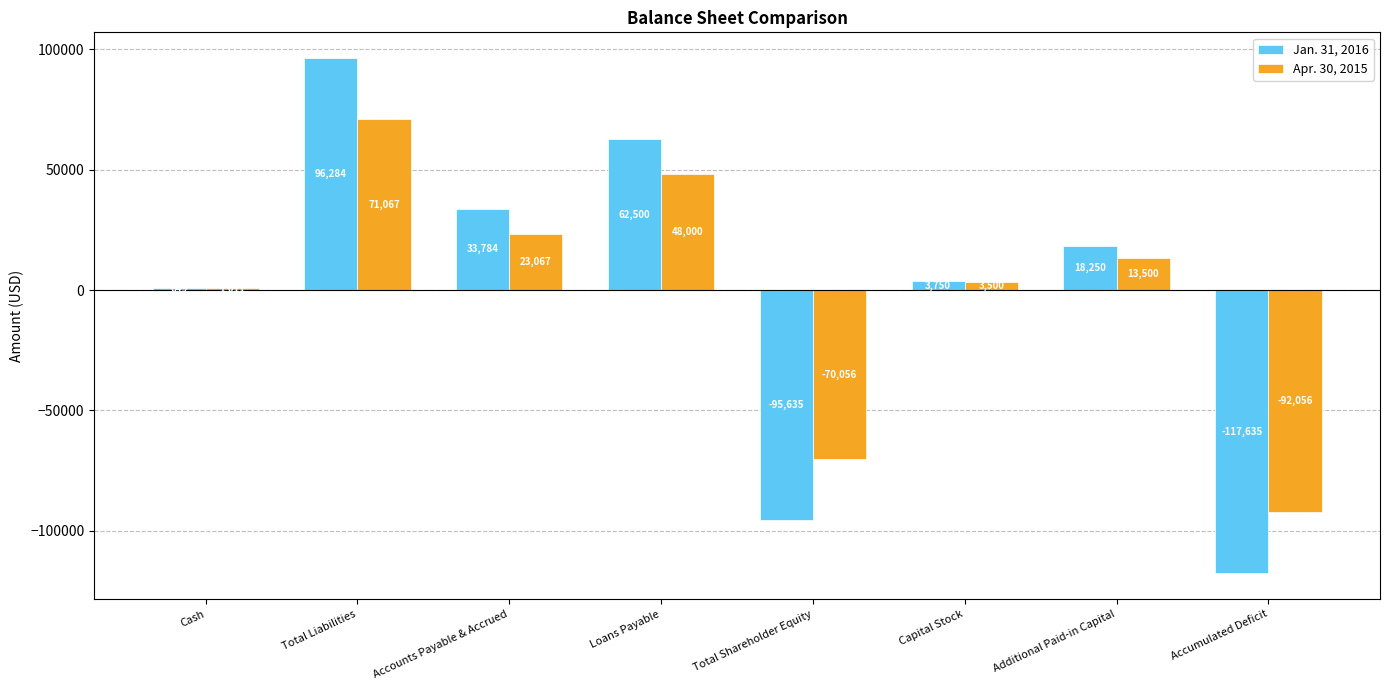

How many positive values does the Apr. 30, 2015 series have?

6